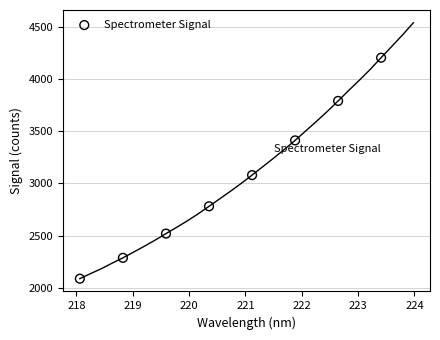

What is the range of Y values (max minus min)?

2112.1